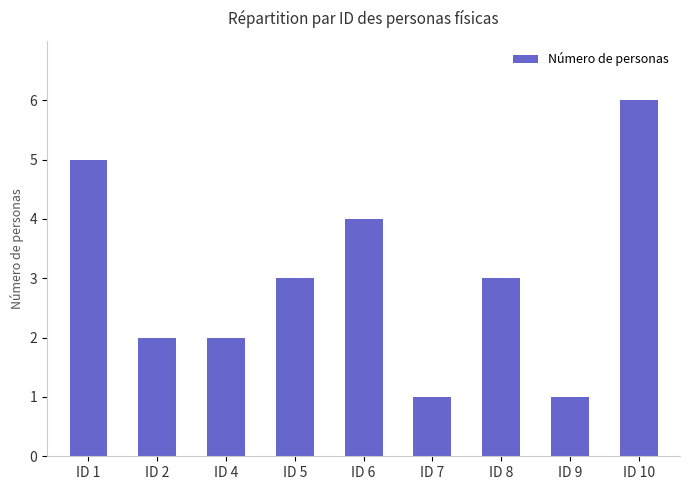

Are the bars grouped side by side (vs. stacked)?

No